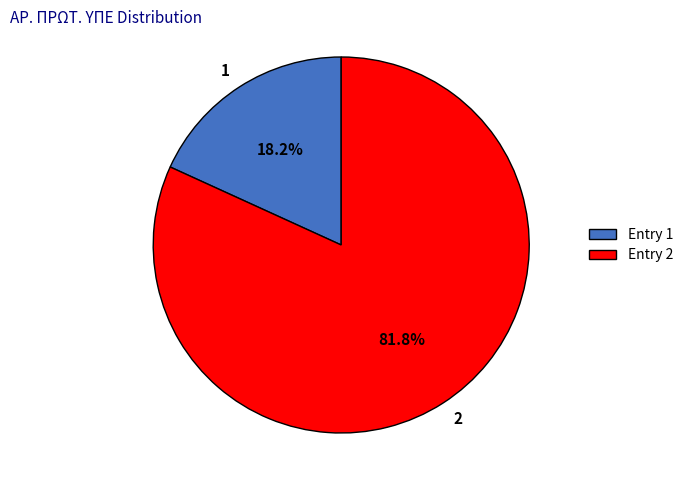

Is it true that 1 is 29% of the pie?

False